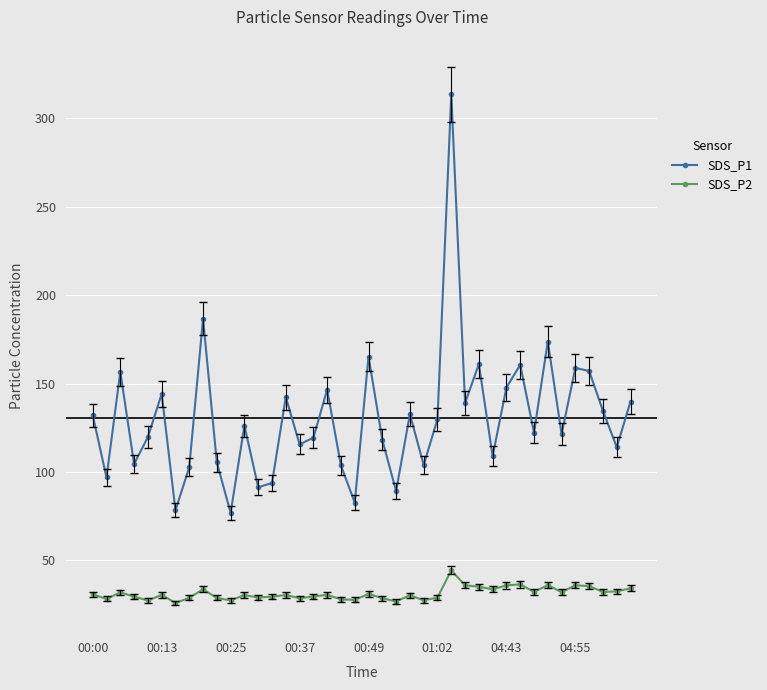

Which series has the widest spread of values?

SDS_P1